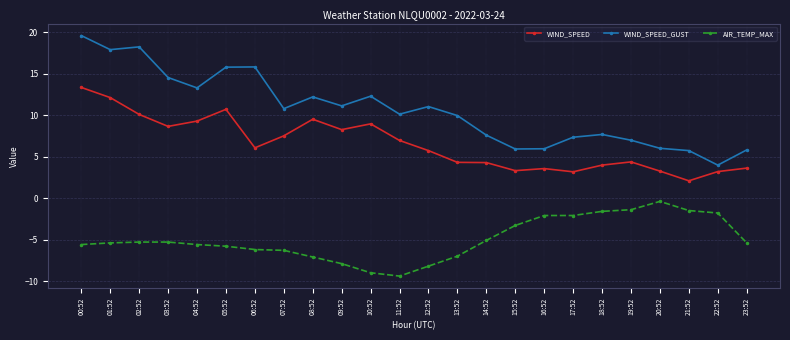

Rank the series by their maximum value, from lowest to highest.

AIR_TEMP_MAX, WIND_SPEED, WIND_SPEED_GUST